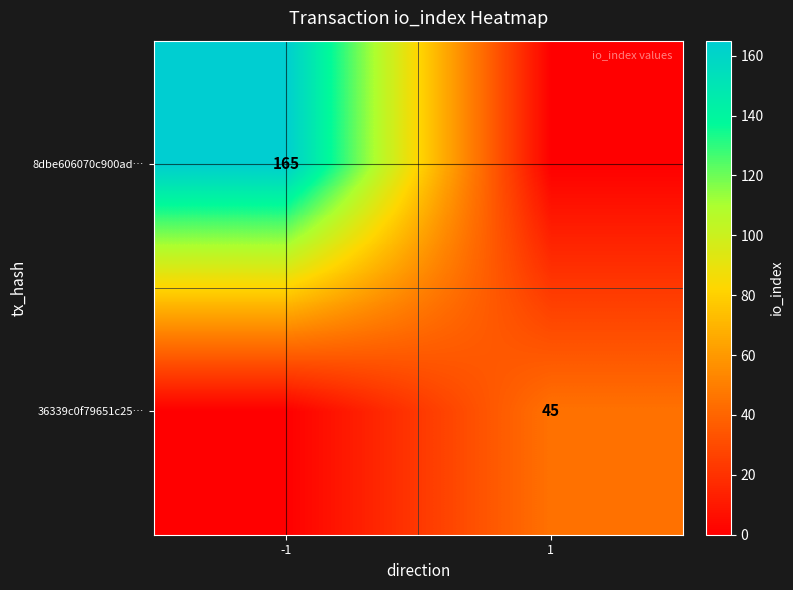

True or false: 8dbe606070c900ad… has a value of 233 at -1.

False